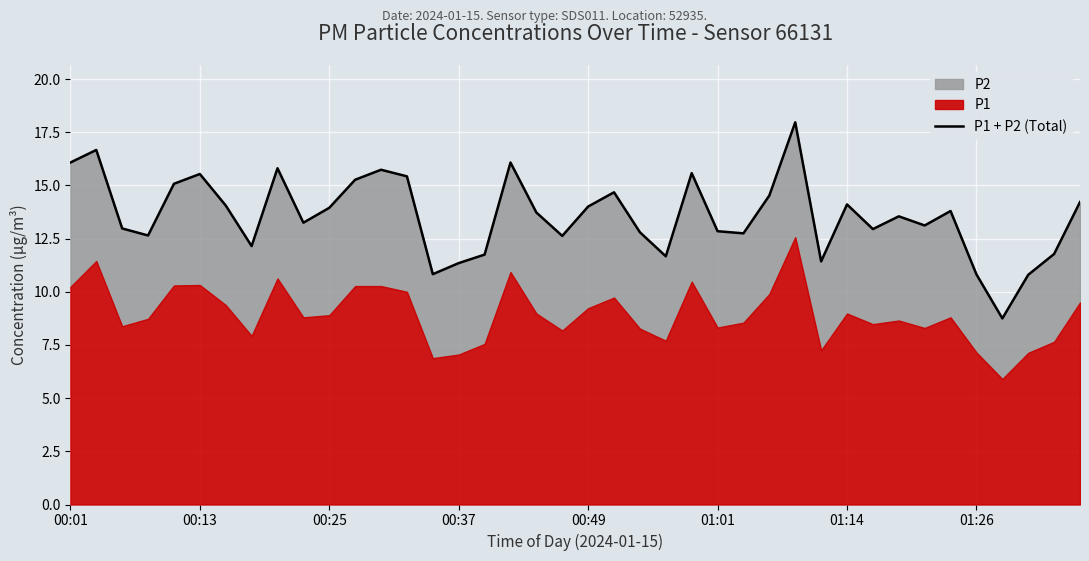

Which has a higher value, 28 or 20?

28